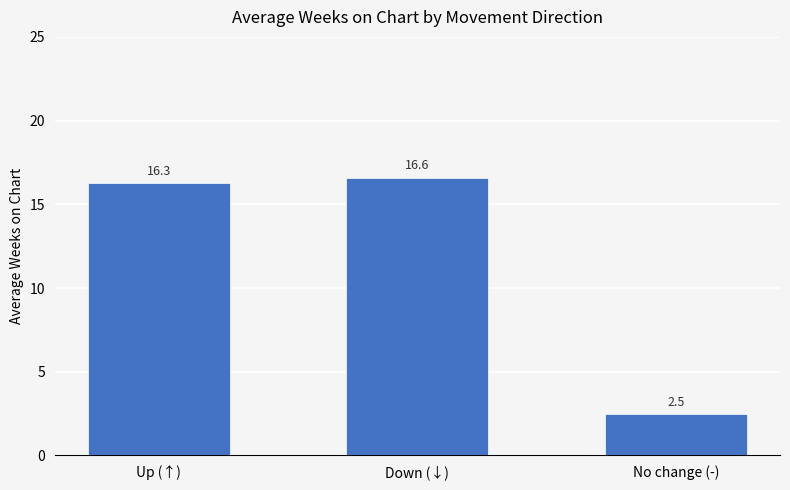

List the labels in order of value, smallest first.

No change (-), Up (↑), Down (↓)